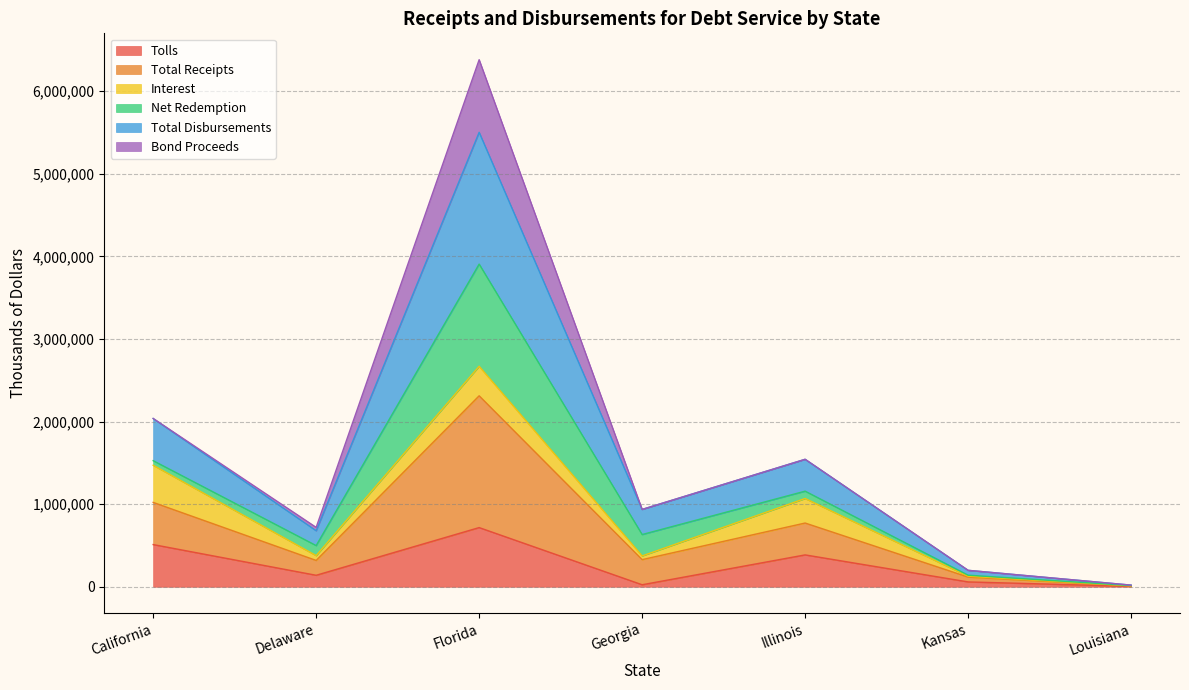

How many values in the Total Disbursements series are below 936546?

3